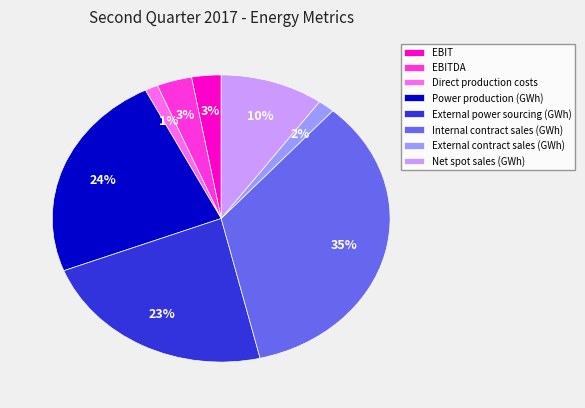

To the nearest percent, what is the difference between the Power production (GWh) and EBIT slice percentages?

21%